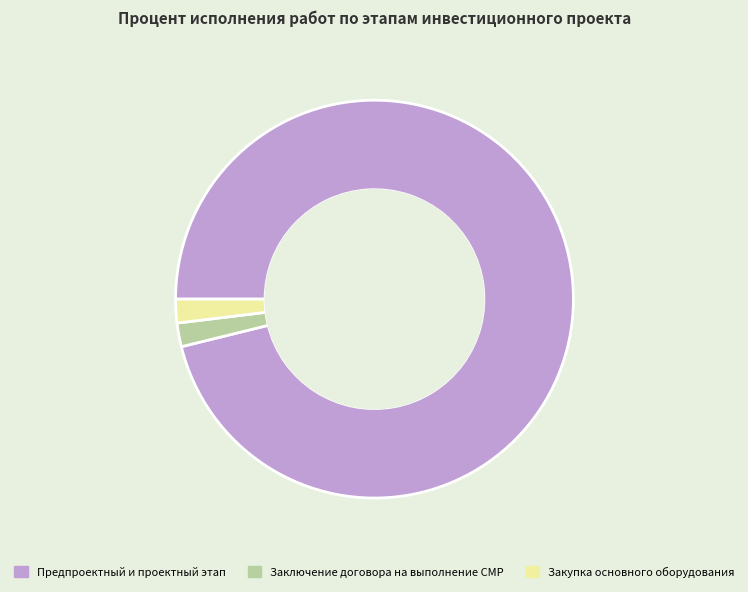

True or false: Заключение договора на выполнение СМР accounts for 15% of the total.

False